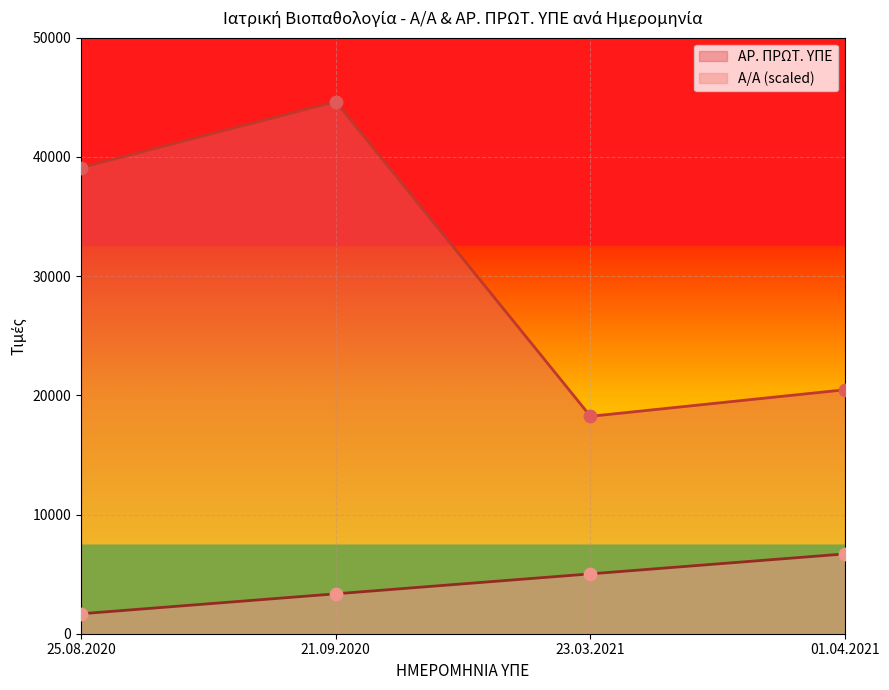

Which series contains the highest Y value?

ΑΡ. ΠΡΩΤ. ΥΠΕ